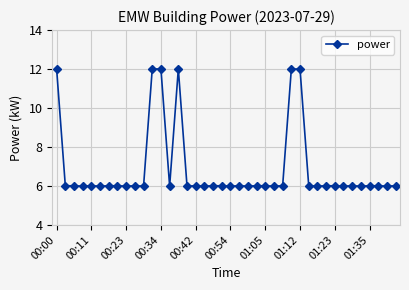

What is the value of the 33rd point from the left?

6.0